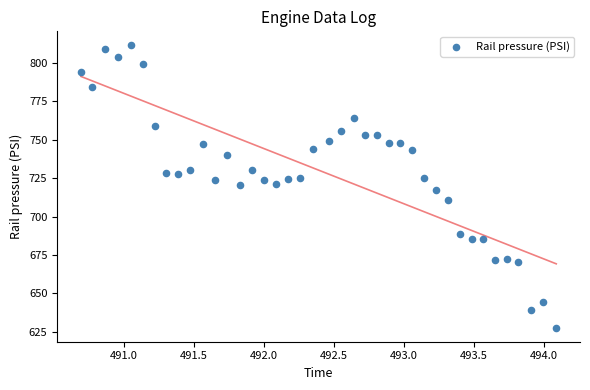

What is the range of X values (max minus min)?

3.4